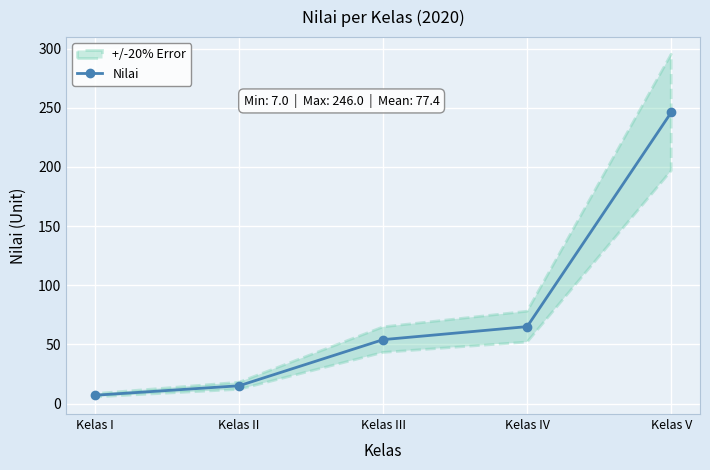

Which has a higher value, Kelas I or Kelas V?

Kelas V